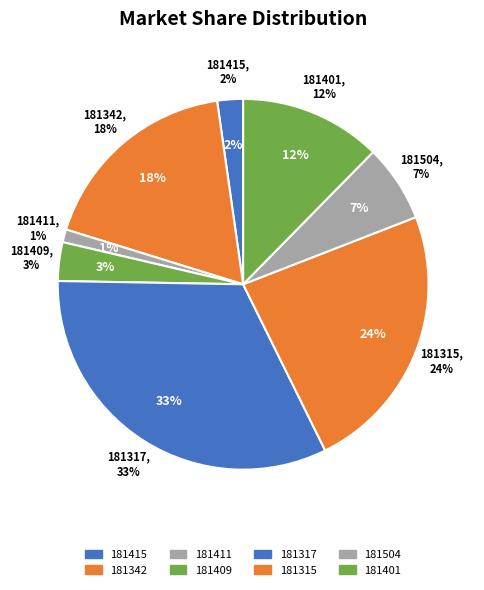

To the nearest percent, what is the difference between the 181315 and 181342 slice percentages?

6%